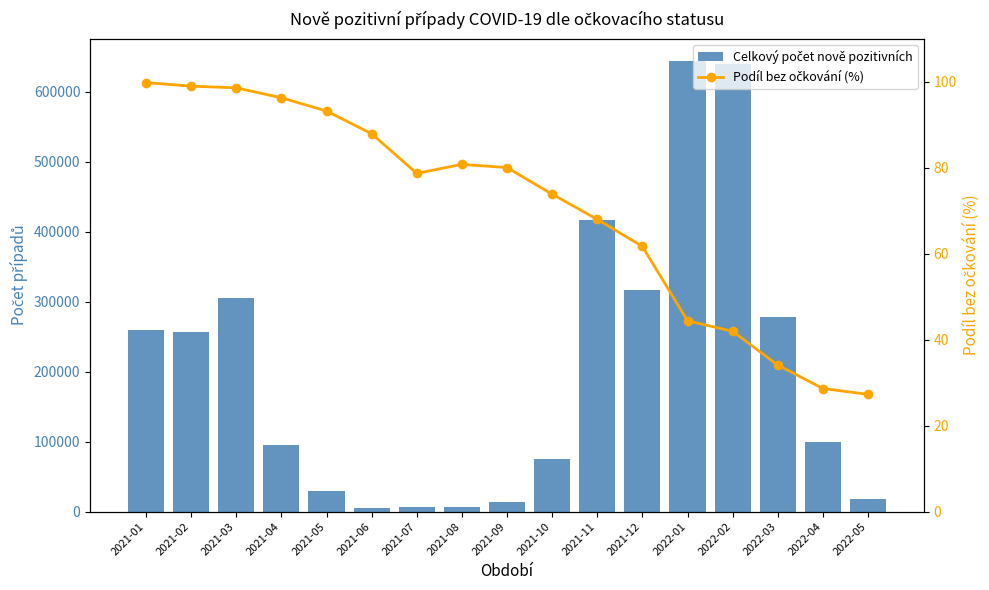

What is the difference between the highest and lowest values at 2021-04?

95189.7